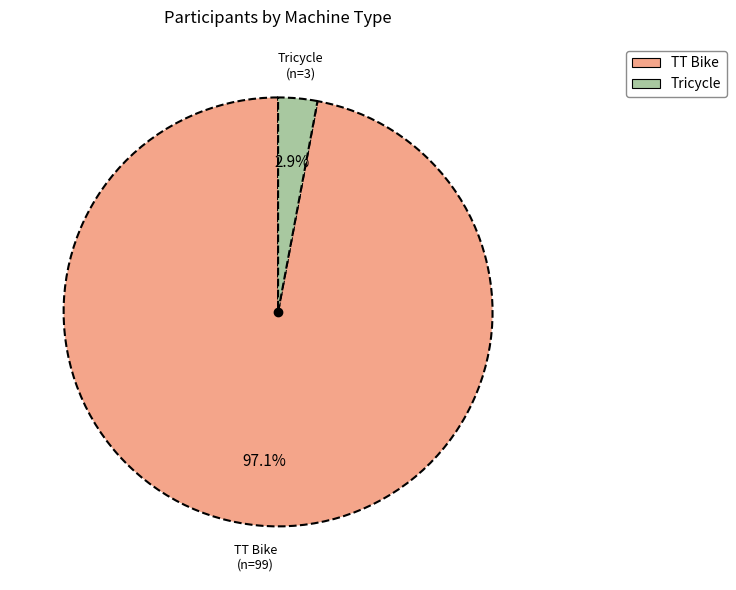

Rank the categories by value from highest to lowest.

TT Bike, Tricycle